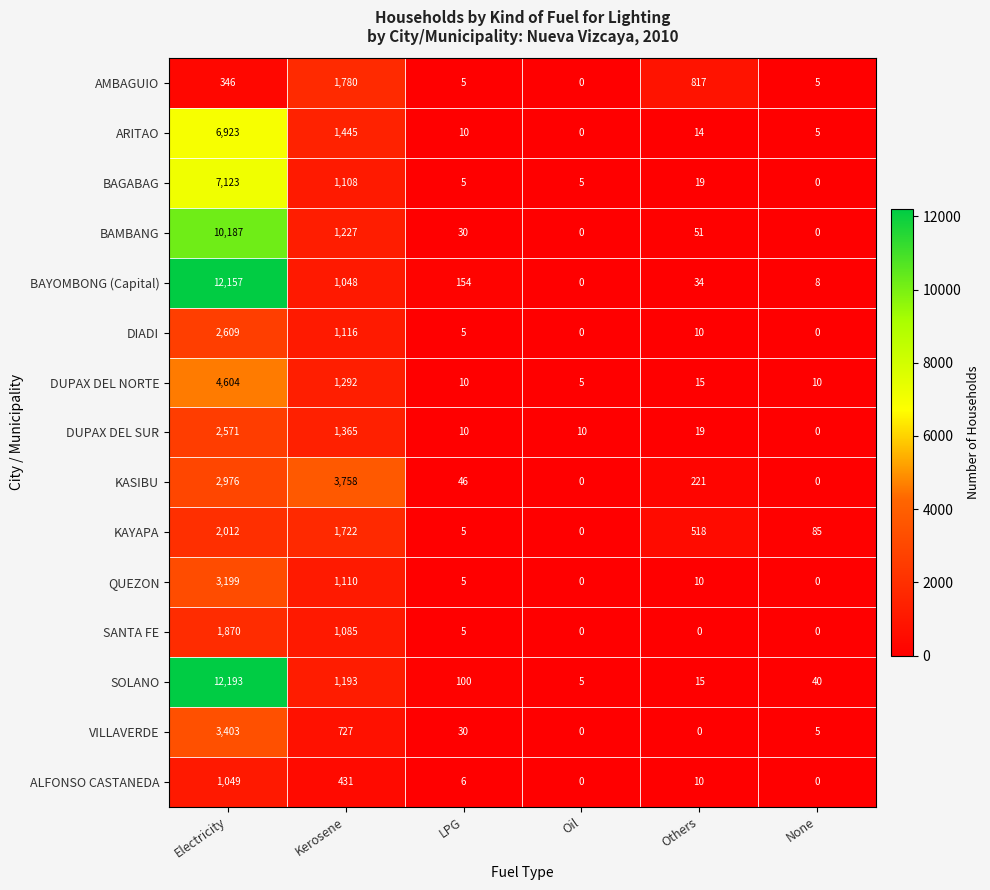

The value of DUPAX DEL NORTE at Others is 15. True or false?

True